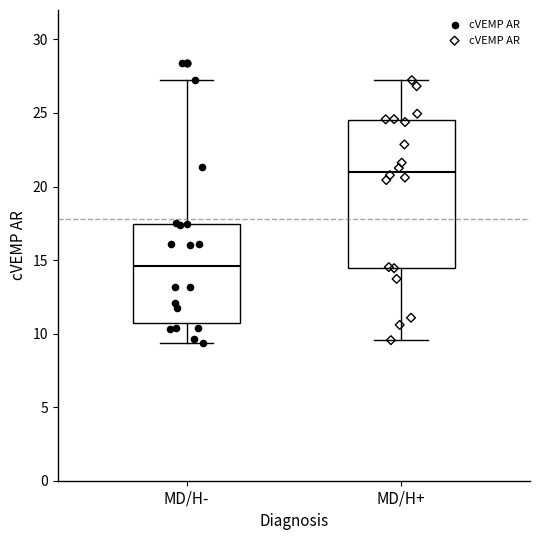

Reading left to right, read every box against the y-axis: the position of its median line, the range the box covers, and the ends of its whiskers. The values are not printed on the chart, so give them approximately, as read against the axis.

MD/H-: median 14.5, box 10.5 to 17.5, whiskers 9.5 to 27.5
MD/H+: median 21.0, box 14.5 to 24.5, whiskers 9.5 to 27.0